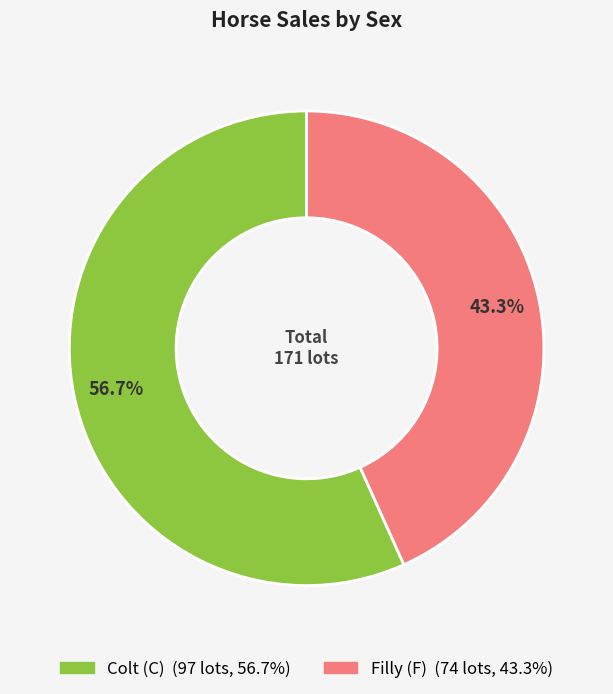

Is there any slice that represents more than half of the pie?

Yes